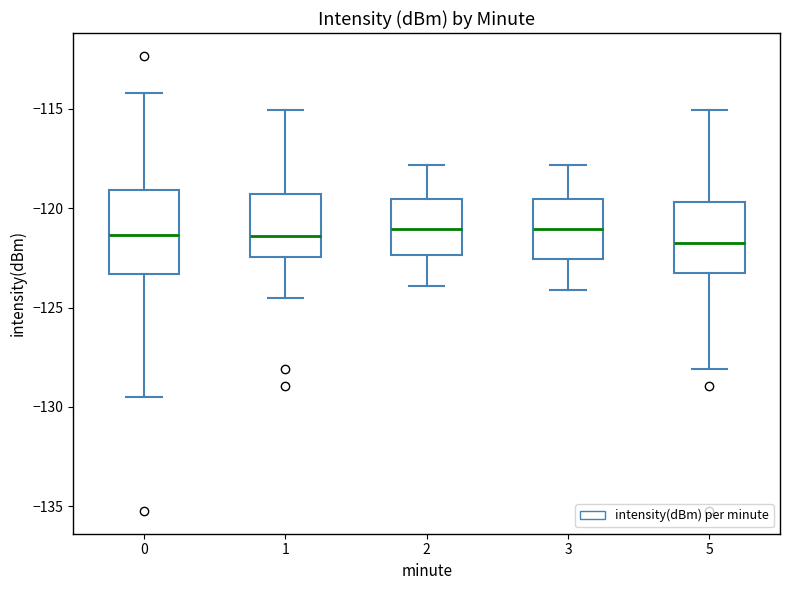

Reading left to right, transcribe this box plot: for each box, give where its median line is, the range the box spans, and where its two whiskers end, as read against the y-axis. The values are not printed on the chart, so give them approximately, as read against the axis.

0: median -121.5, box -123.5 to -119.0, whiskers -129.5 to -114.0
1: median -121.5, box -122.5 to -119.5, whiskers -124.5 to -115.0
2: median -121.0, box -122.5 to -119.5, whiskers -124.0 to -118.0
3: median -121.0, box -122.5 to -119.5, whiskers -124.0 to -118.0
5: median -122.0, box -123.5 to -119.5, whiskers -128.0 to -115.0